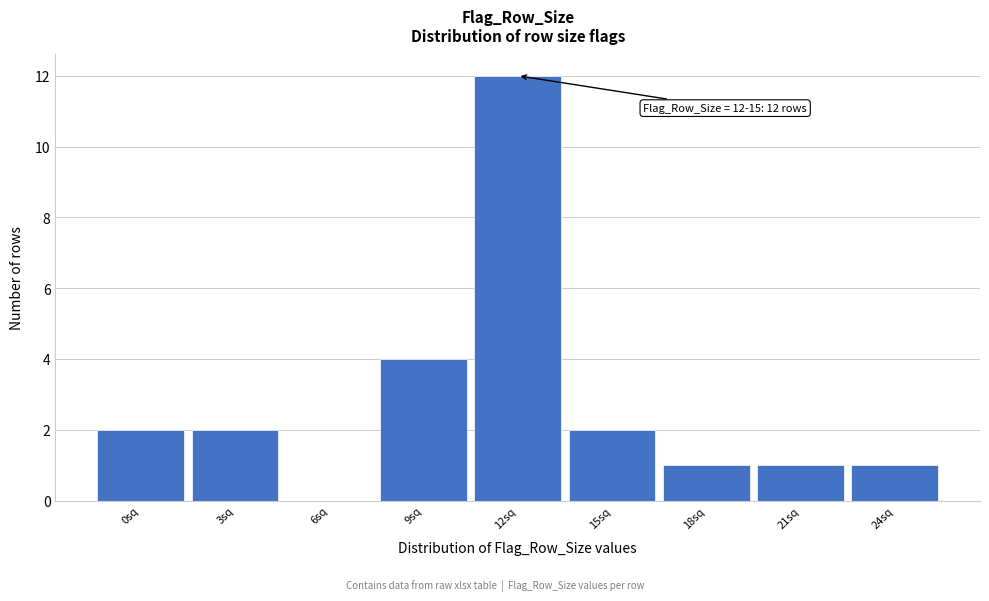

Reading left to right, list all the values displayed in this chart.

0sq=2	3sq=2	6sq=0	9sq=4	12sq=12	15sq=2	18sq=1	21sq=1	24sq=1